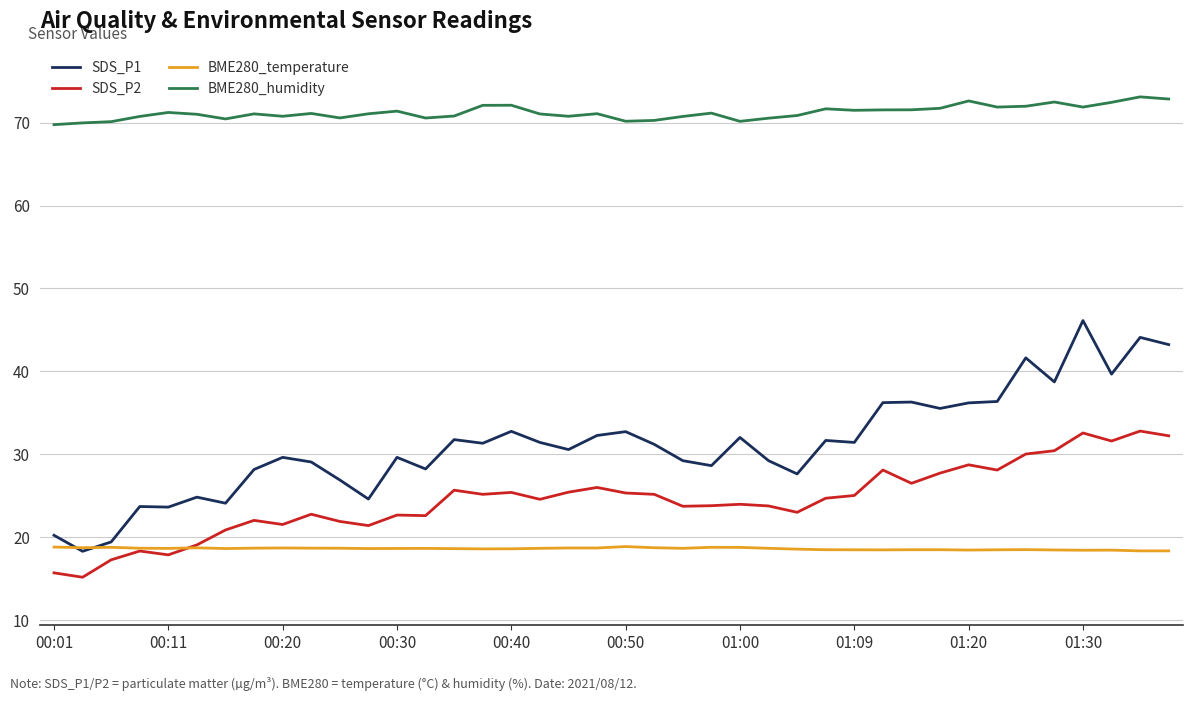

Rank the series by their maximum value, from lowest to highest.

BME280_temperature, SDS_P2, SDS_P1, BME280_humidity